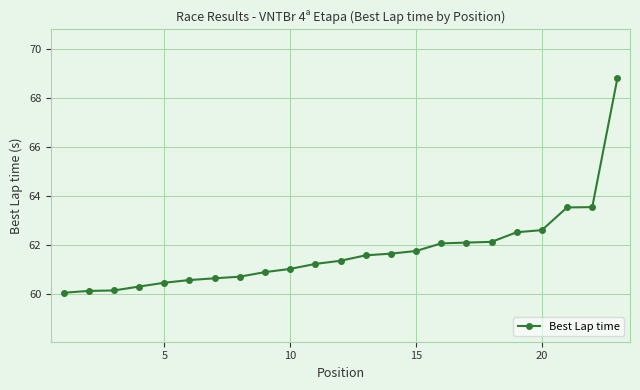

What is the smallest value displayed?

60.0